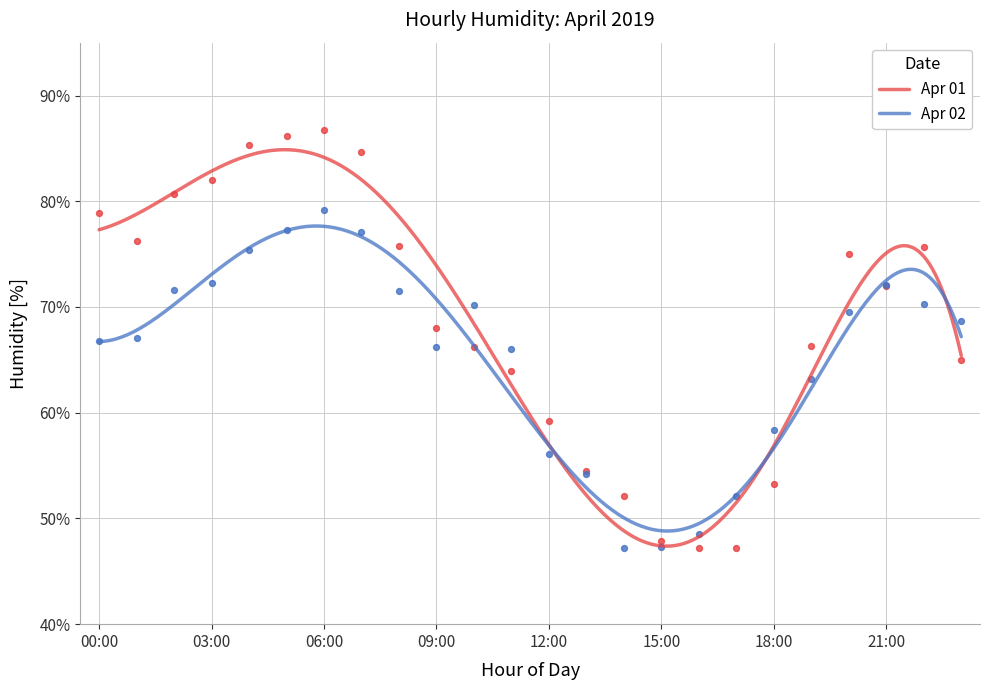

At which category is the sum across all series the highest?

06:00